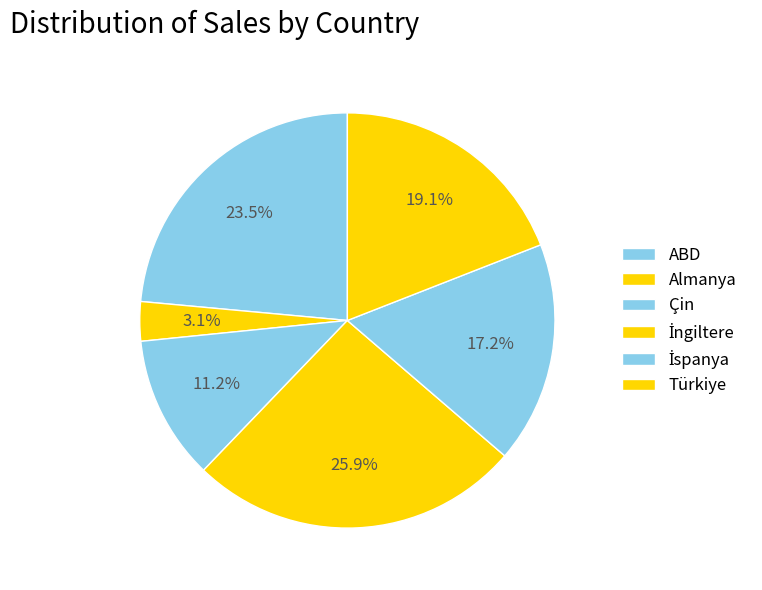

Approximately how many times larger is the value at ABD compared to Çin?

2.1